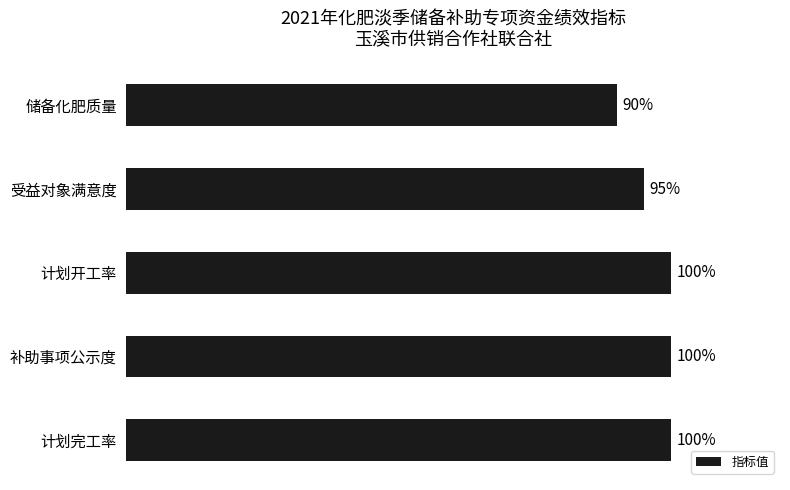

Are the bars horizontal?

Yes